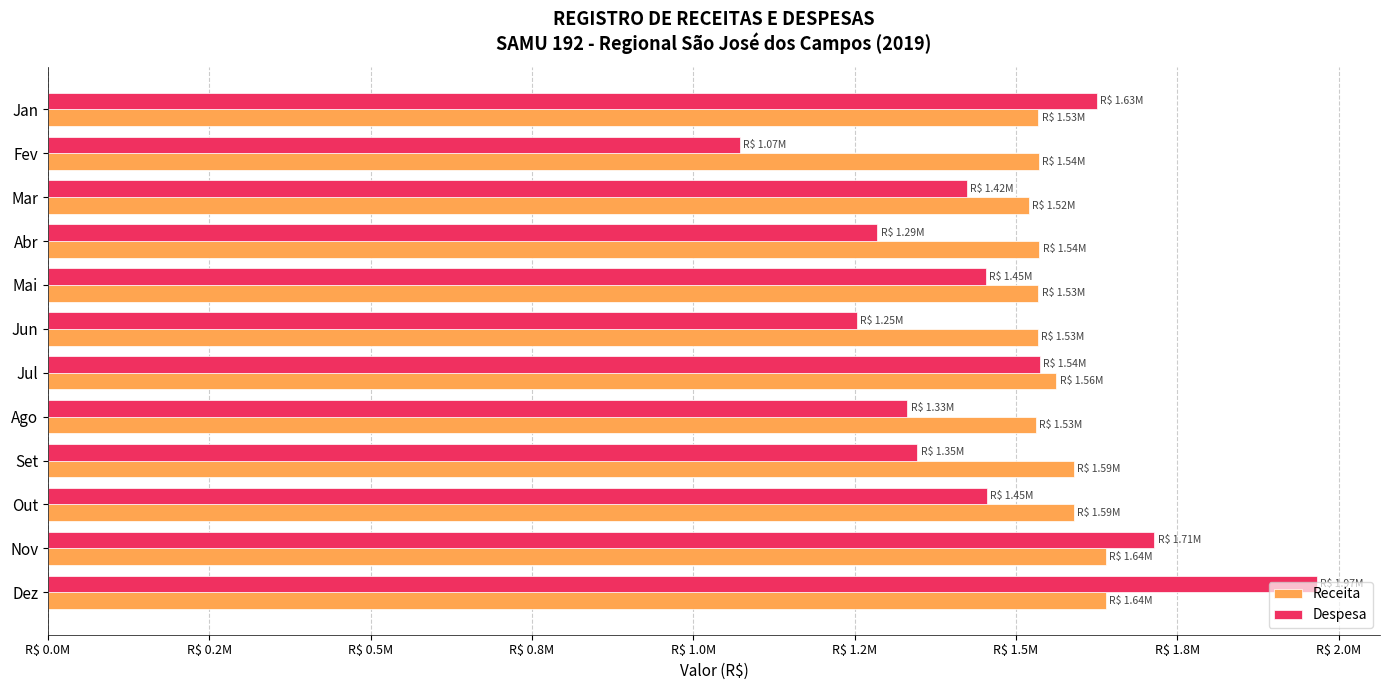

At which category does the chart reach its minimum across all series?

Fev